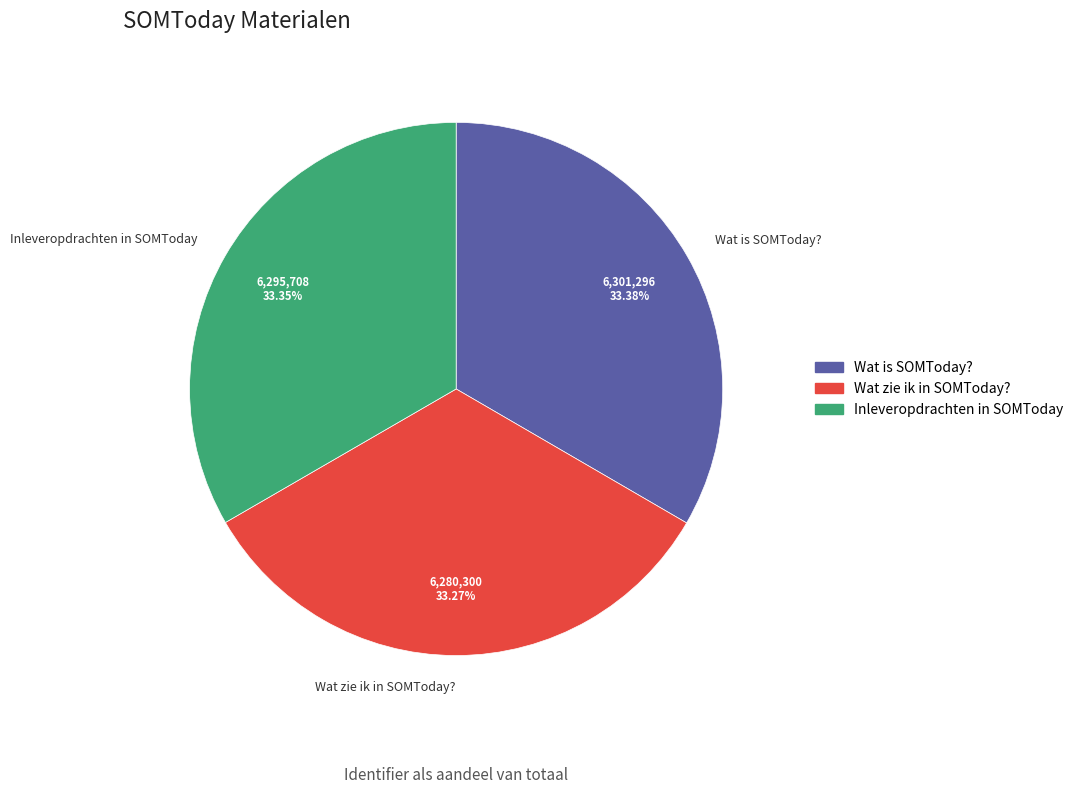

What is the ratio of the value at Wat is SOMToday? to the value at Wat zie ik in SOMToday??

1.0